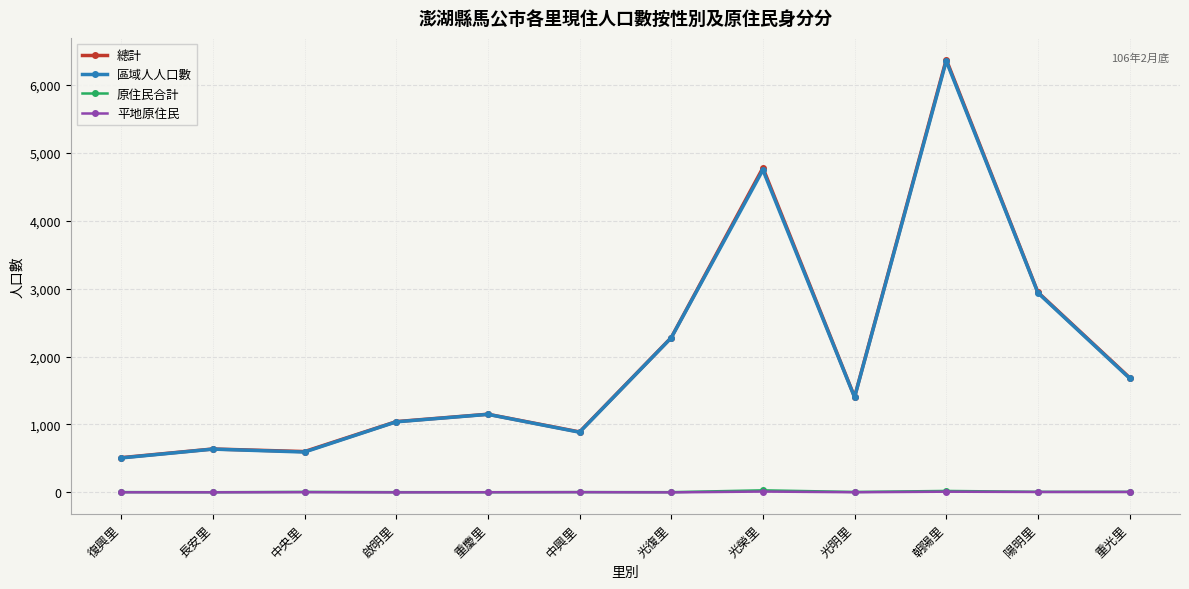

Where is 區域人人口數 nearest to the value 3430?

陽明里